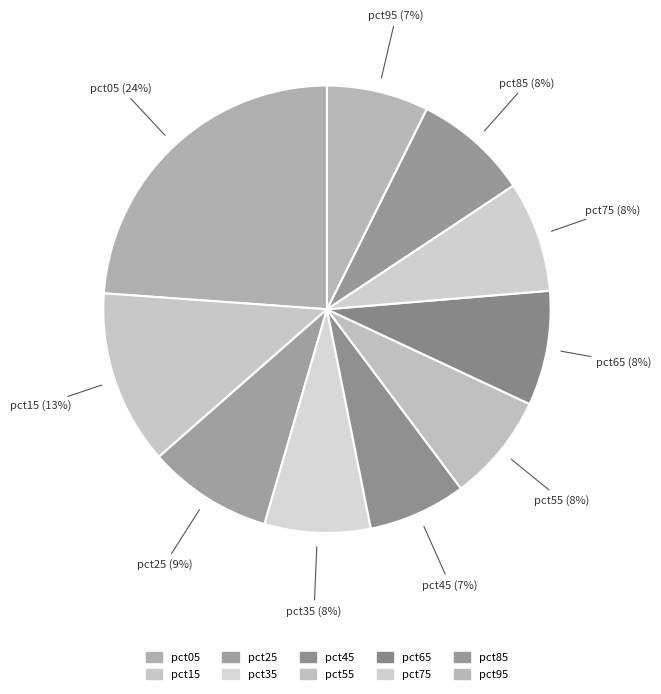

Between pct95 and pct65, which is larger?

pct65